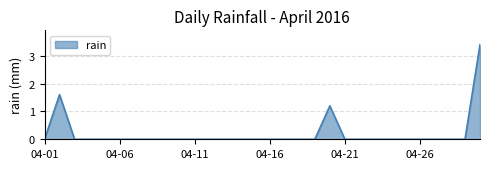

True or false: there are more than 0 points higher than both neighbors.

True